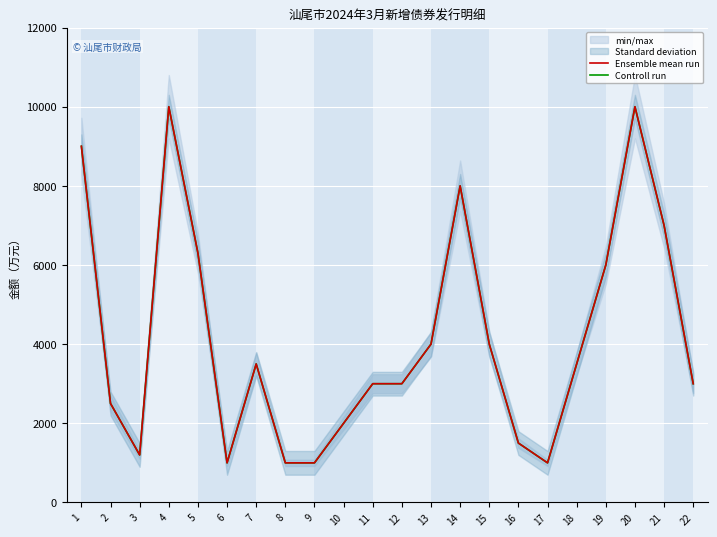

Which series has the largest range (max minus min)?

Ensemble mean run